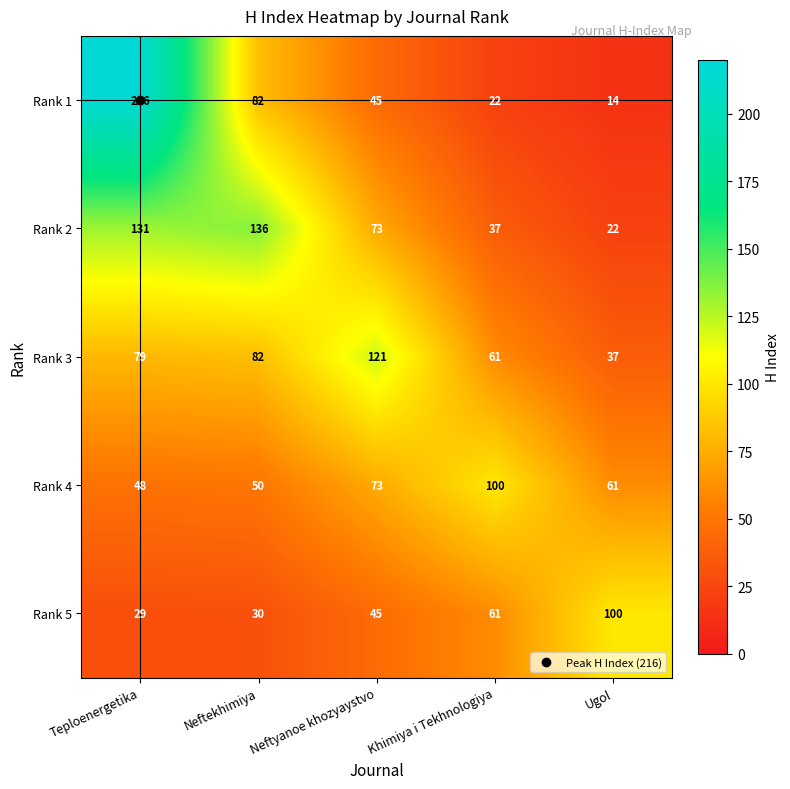

Is the value of Rank 2 at Neftyanoe khozyaystvo greater than the value of Rank 3 at Ugol?

Yes